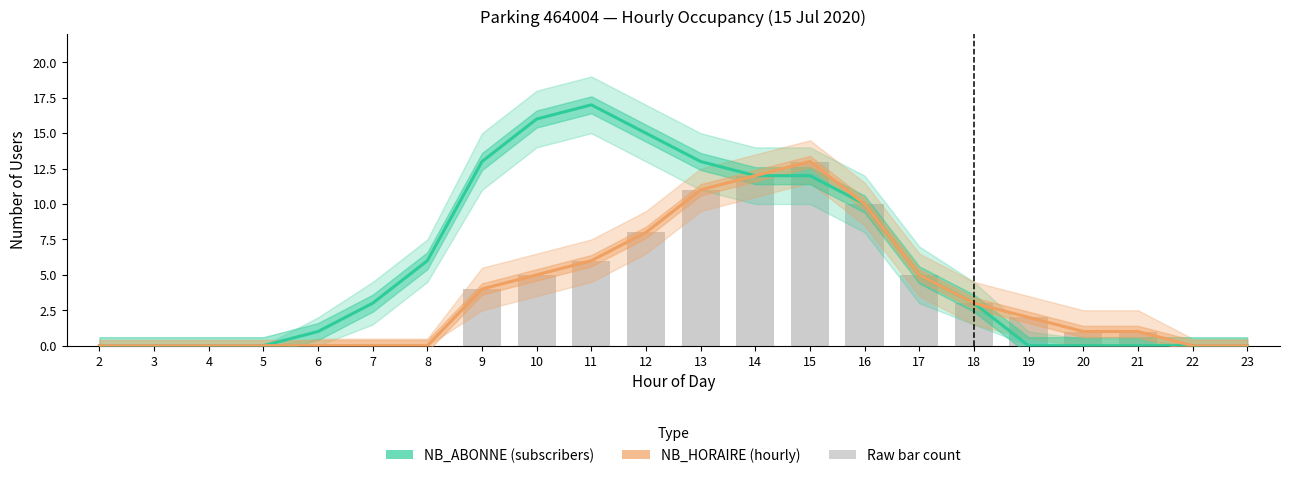

At how many categories does at least one series exceed 4?

10